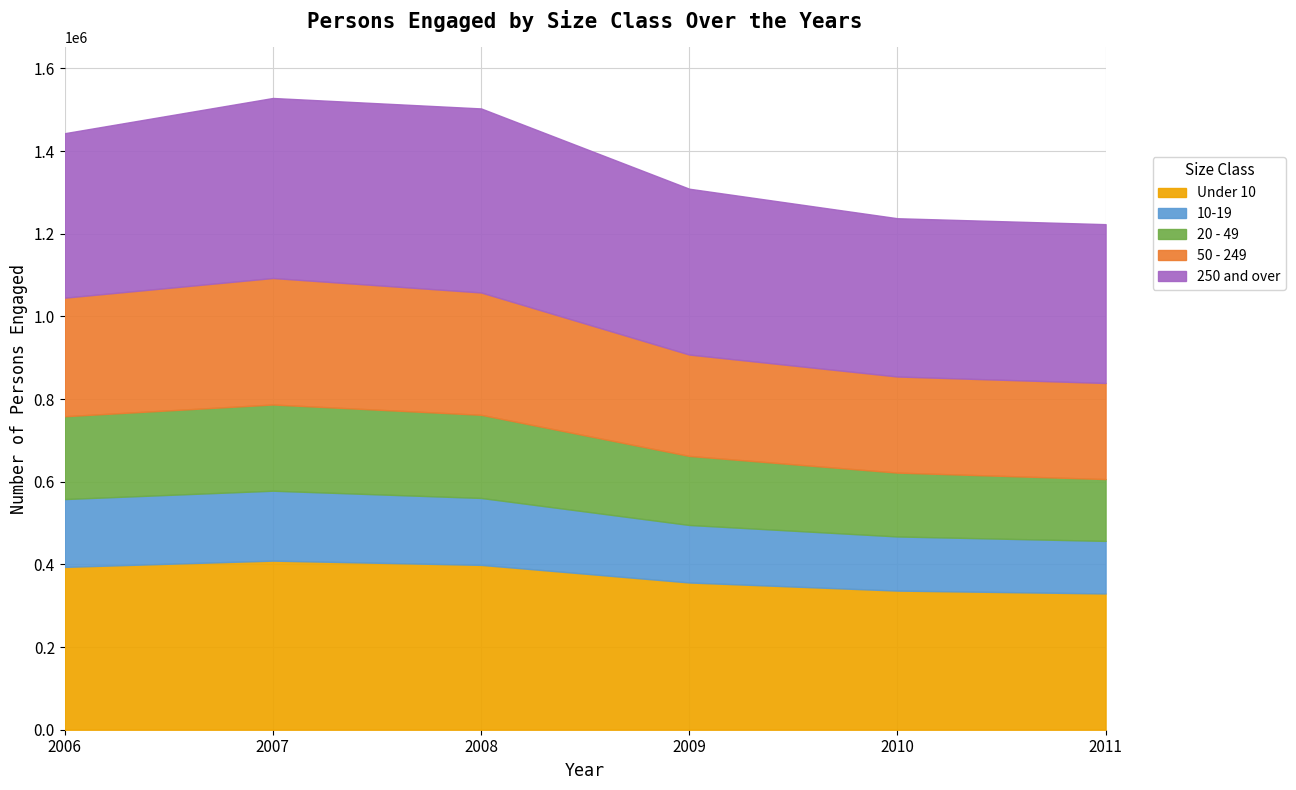

Rank the categories by 20 - 49 value from highest to lowest.

2007, 2008, 2006, 2009, 2010, 2011